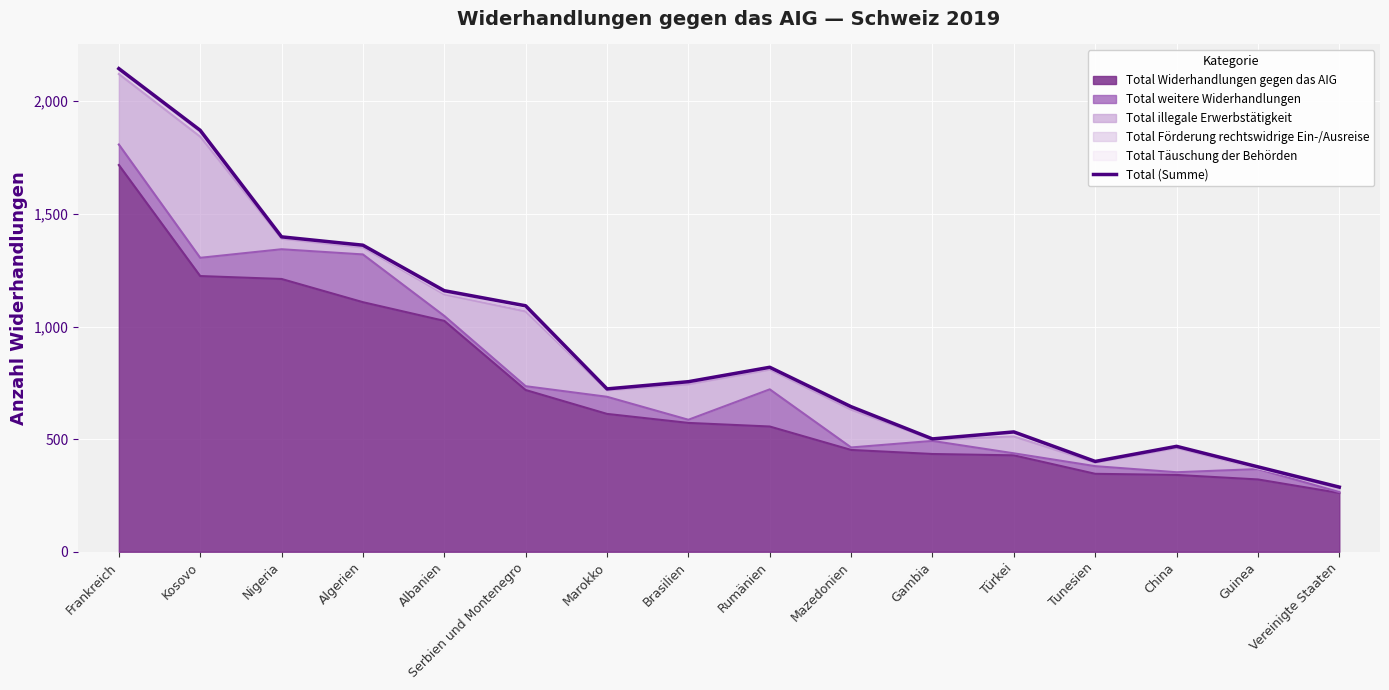

True or false: the data shows 755 at Brasilien.

True